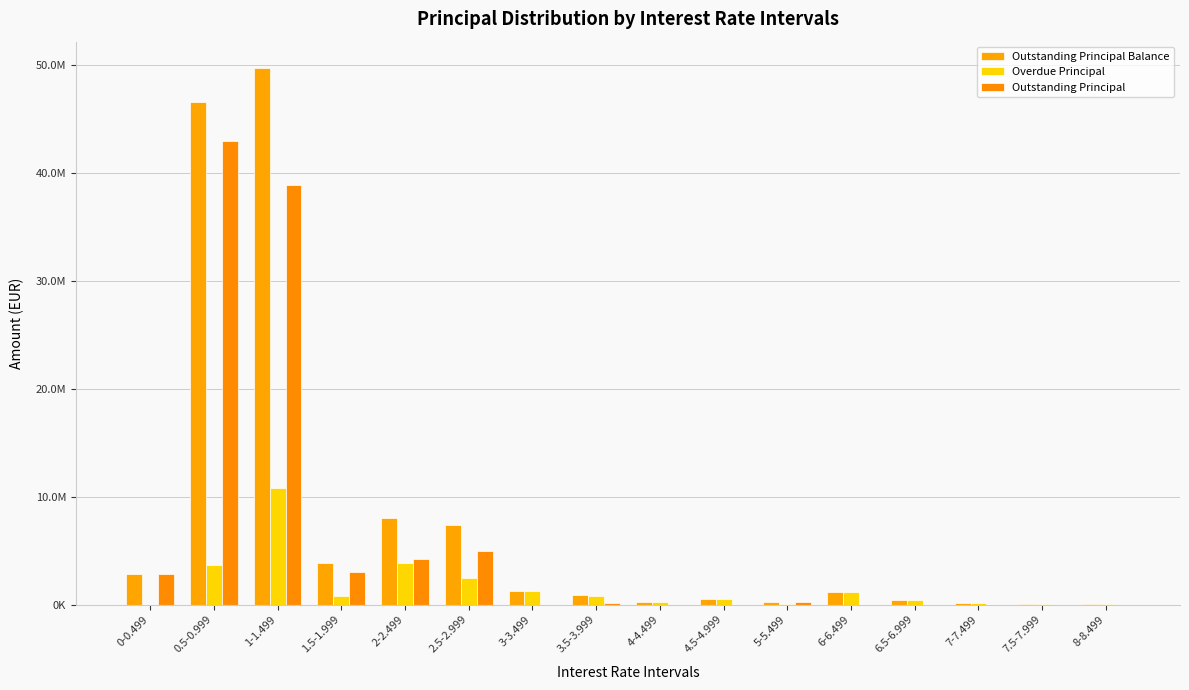

List the labels in order of Outstanding Principal Balance value, largest first.

1-1.499, 0.5-0.999, 2-2.499, 2.5-2.999, 1.5-1.999, 0-0.499, 3-3.499, 6-6.499, 3.5-3.999, 4.5-4.999, 6.5-6.999, 4-4.499, 5-5.499, 7-7.499, 8-8.499, 7.5-7.999